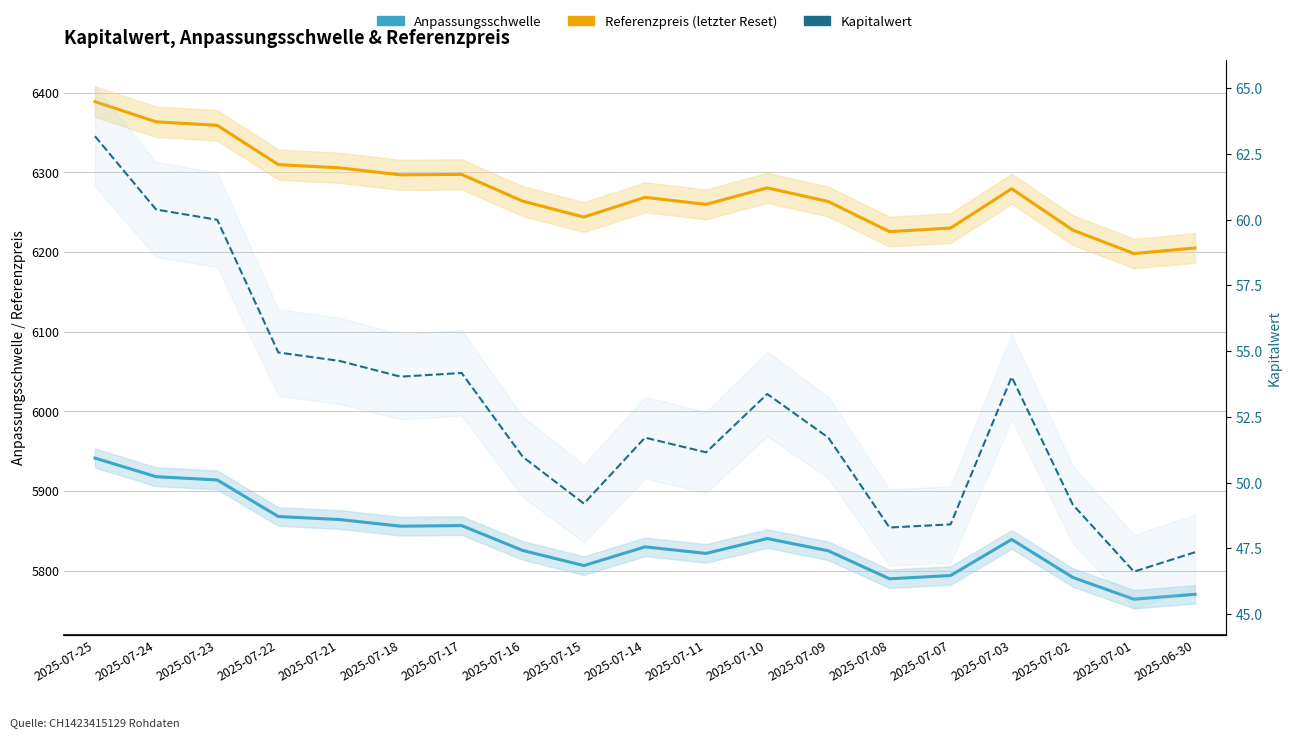

Where is Kapitalwert nearest to the value 54?

2025-07-03